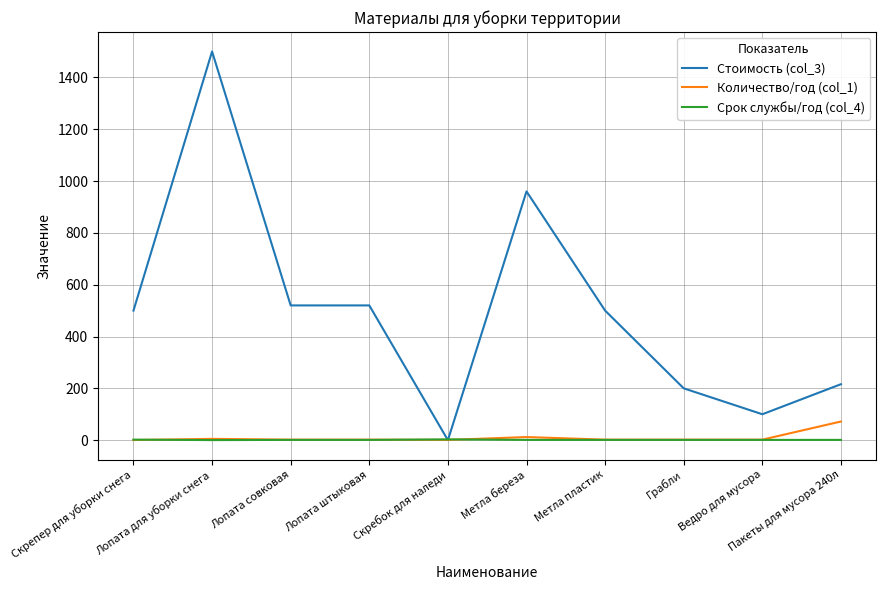

How many lines are shown in the chart?

3